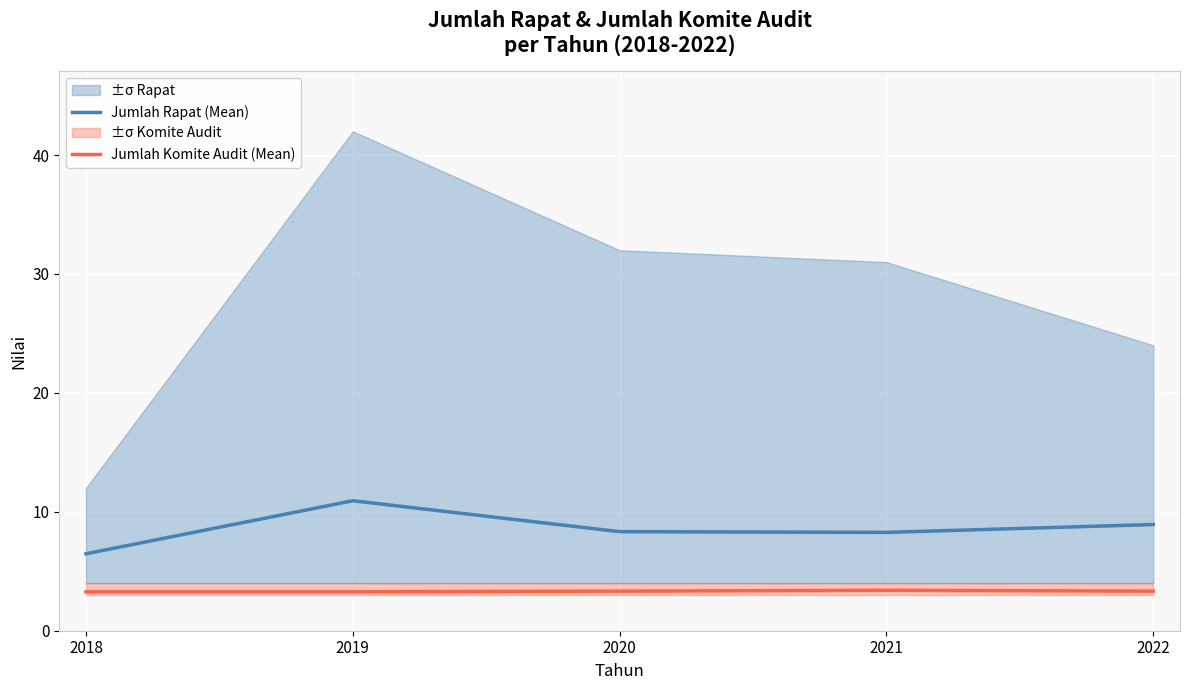

Is the value of Jumlah Rapat (Mean) at 2021 greater than the value of Jumlah Komite Audit (Mean) at 2018?

Yes